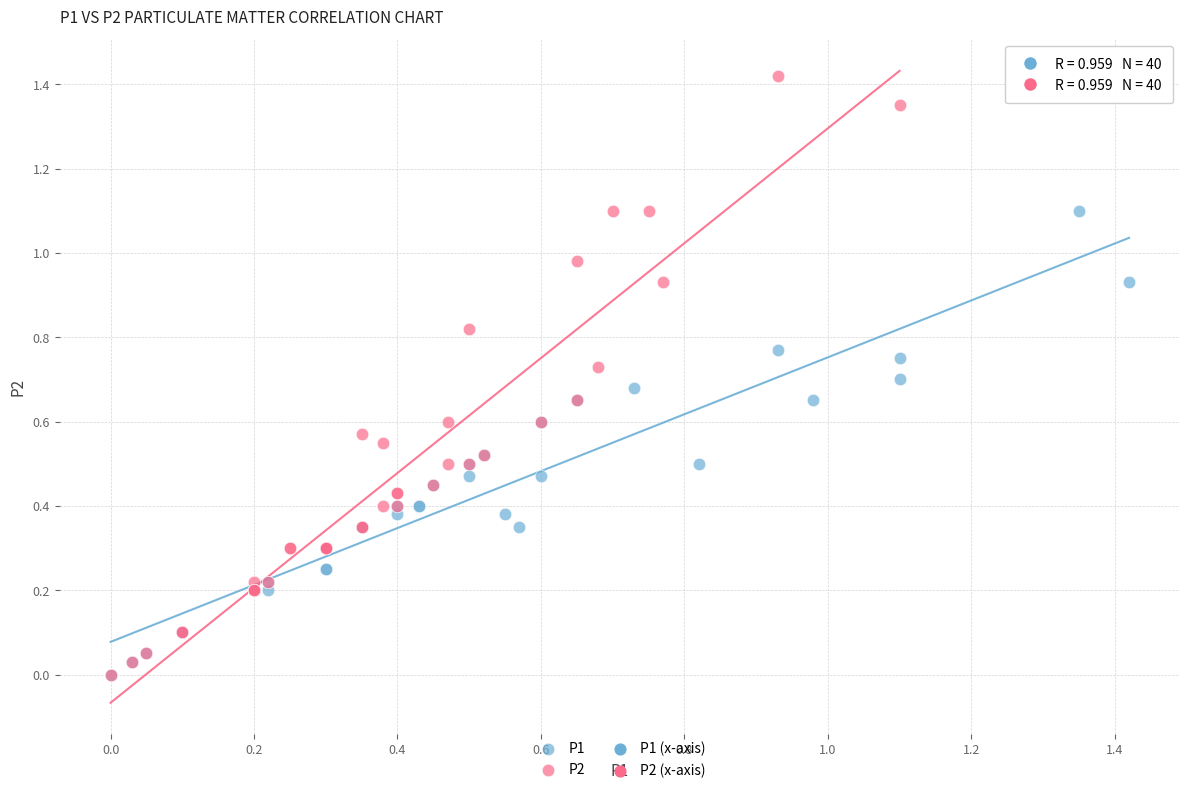

Which series has the widest spread of Y values?

P2